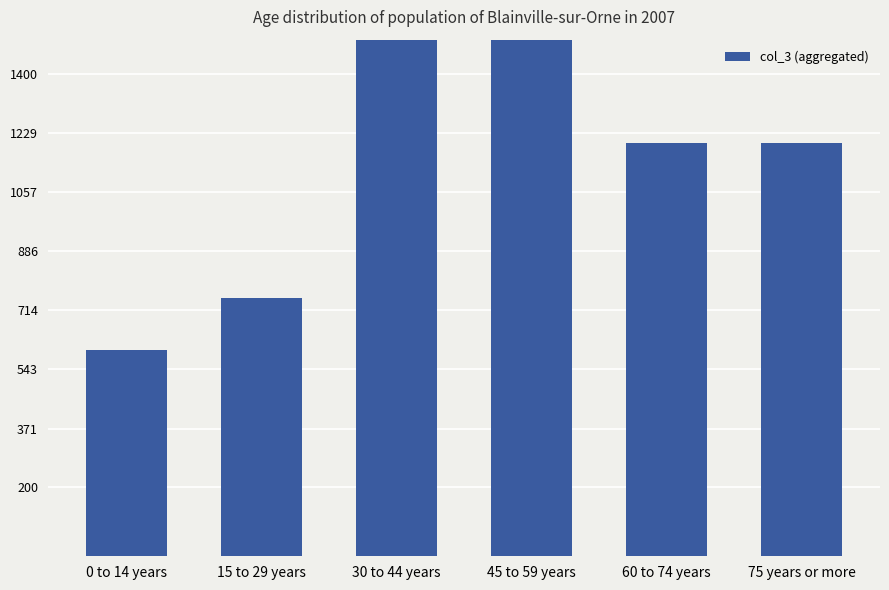

List the labels in order of value, smallest first.

0 to 14 years, 15 to 29 years, 60 to 74 years, 75 years or more, 30 to 44 years, 45 to 59 years